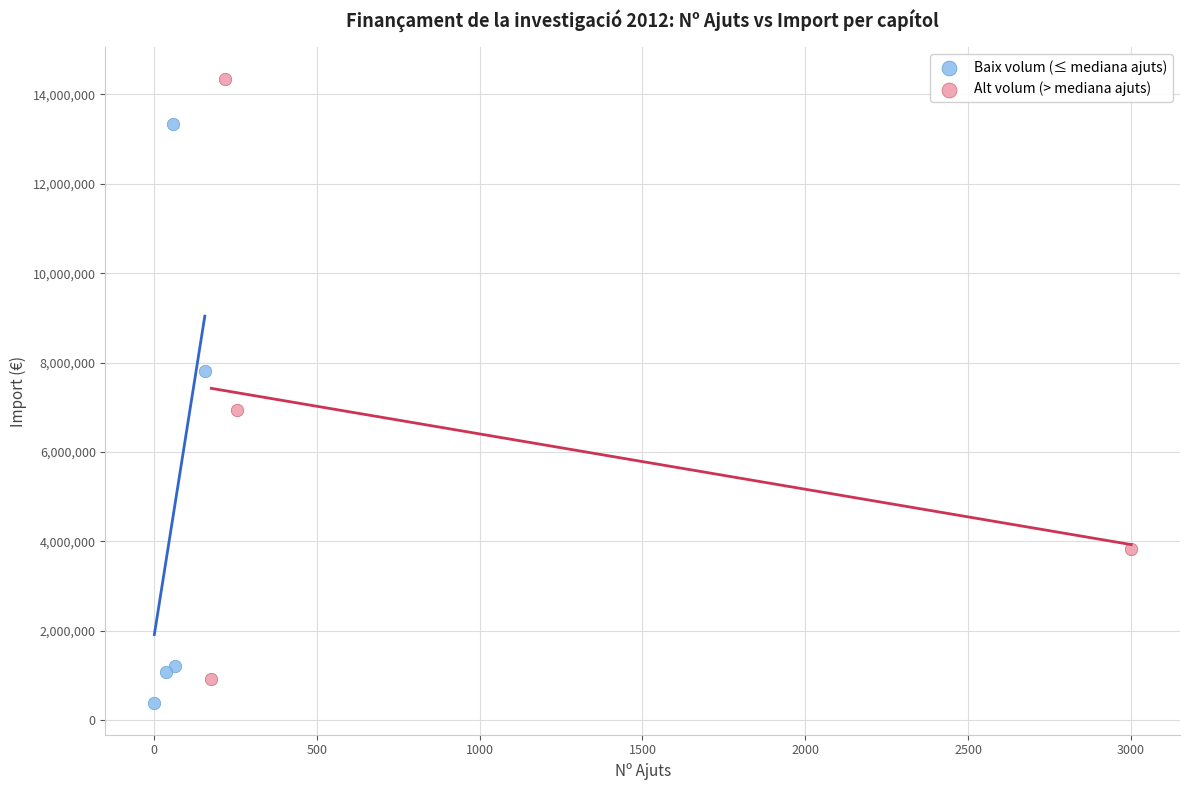

Which series contains the lowest Y value?

Baix volum (≤ mediana ajuts)